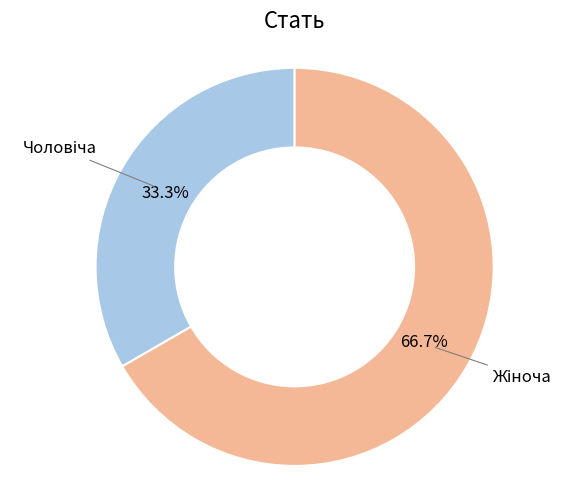

Is there a majority slice in this chart?

Yes